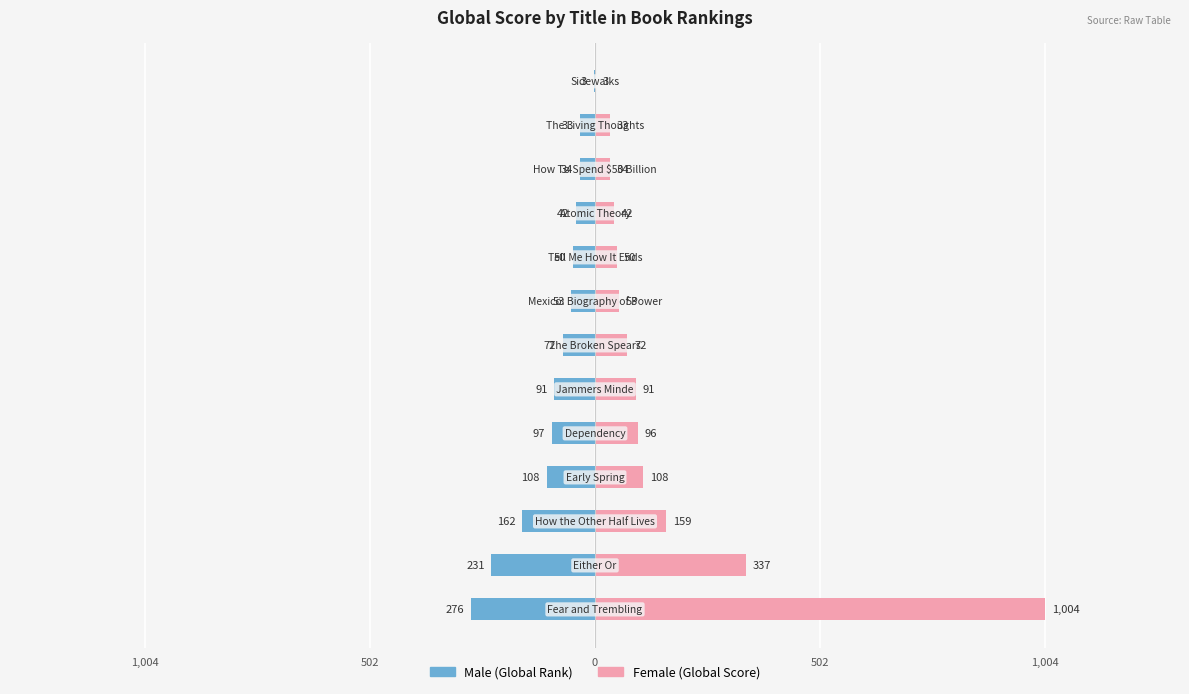

Which series has the largest total across all categories?

Female